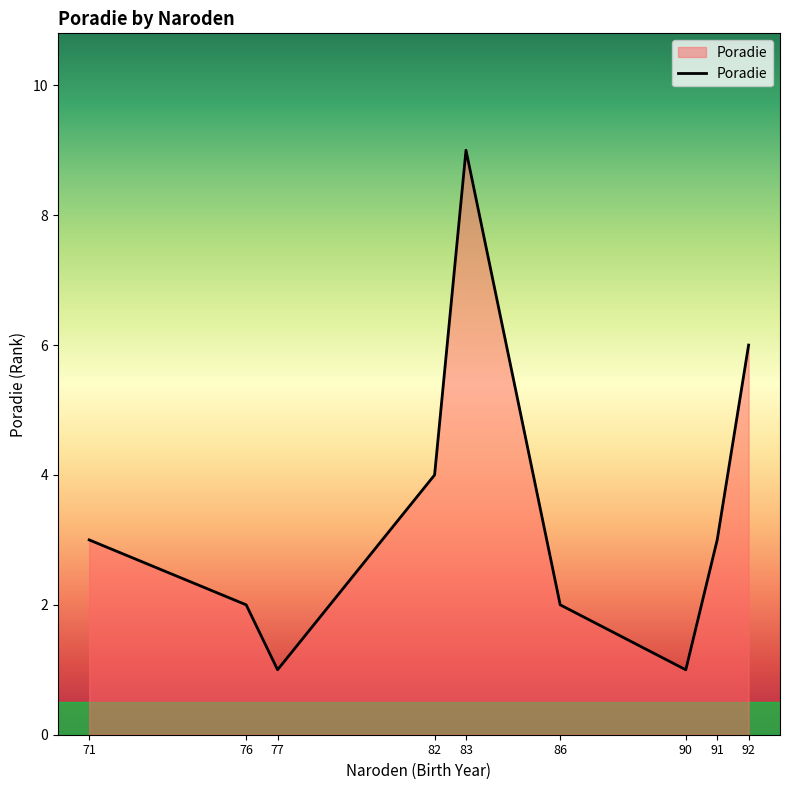

Count the values in the range 2 to 4.

5